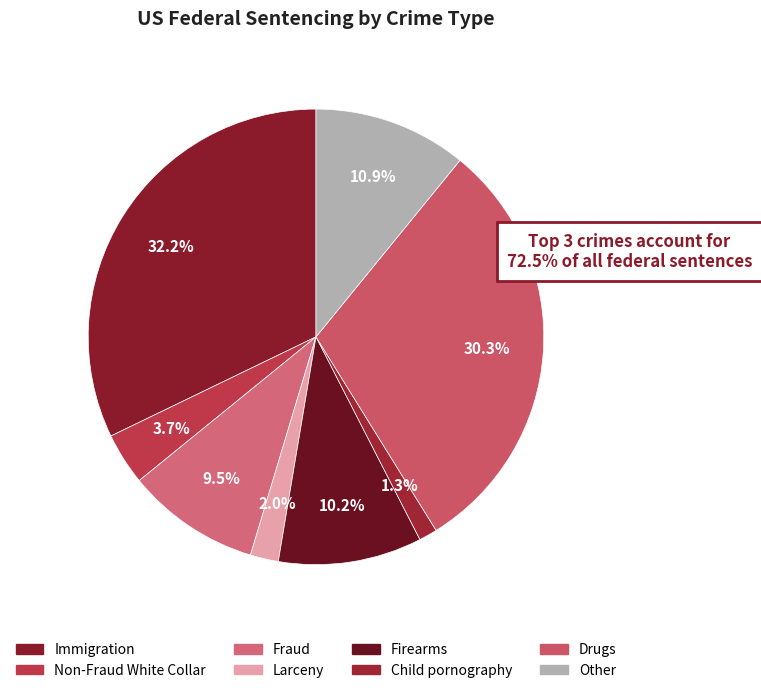

Is it true that Child pornography is 11% of the pie?

False